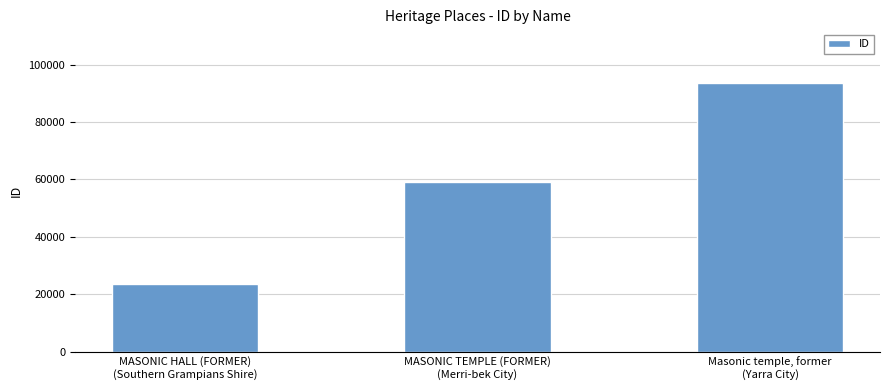

Where is the data nearest to the value 58542?

MASONIC TEMPLE (FORMER)
(Merri-bek City)